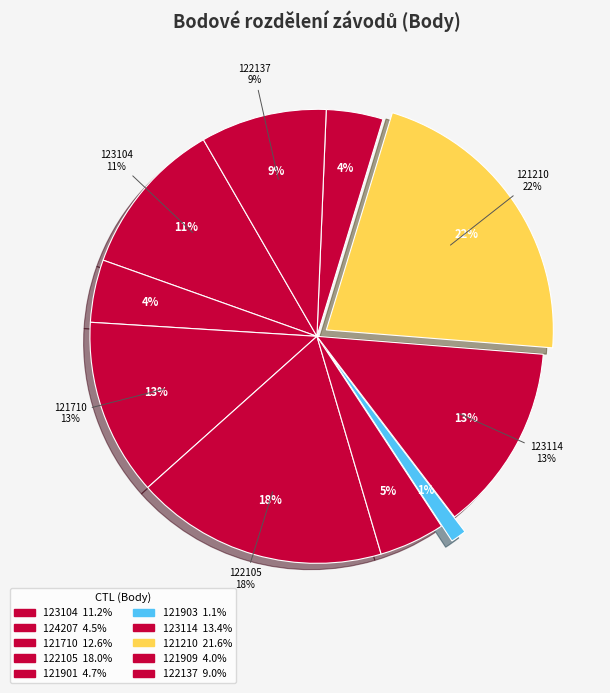

To the nearest percent, what portion does 121903 represent?

1%